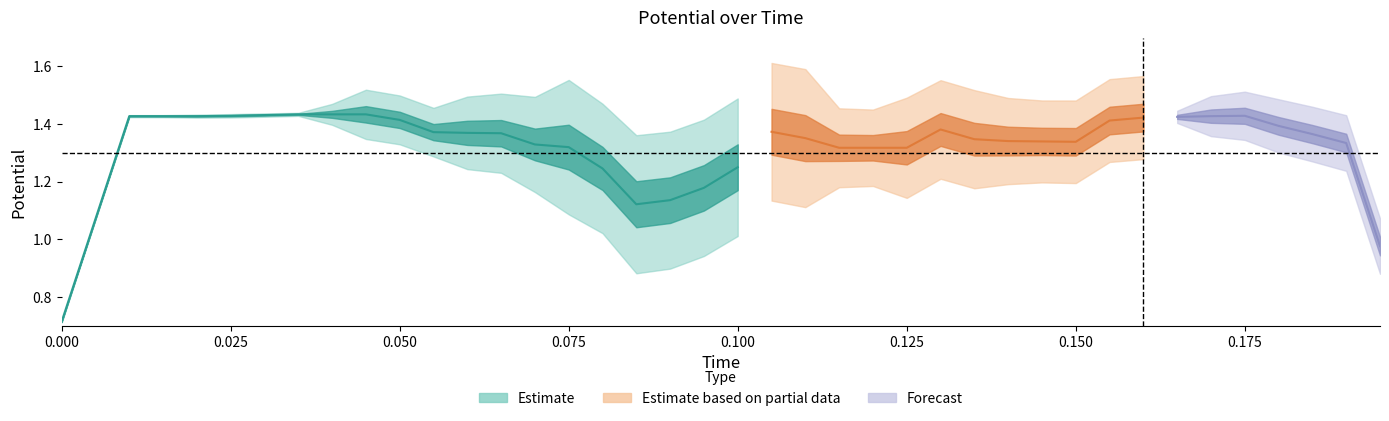

How many positive values does the Time series have?

39